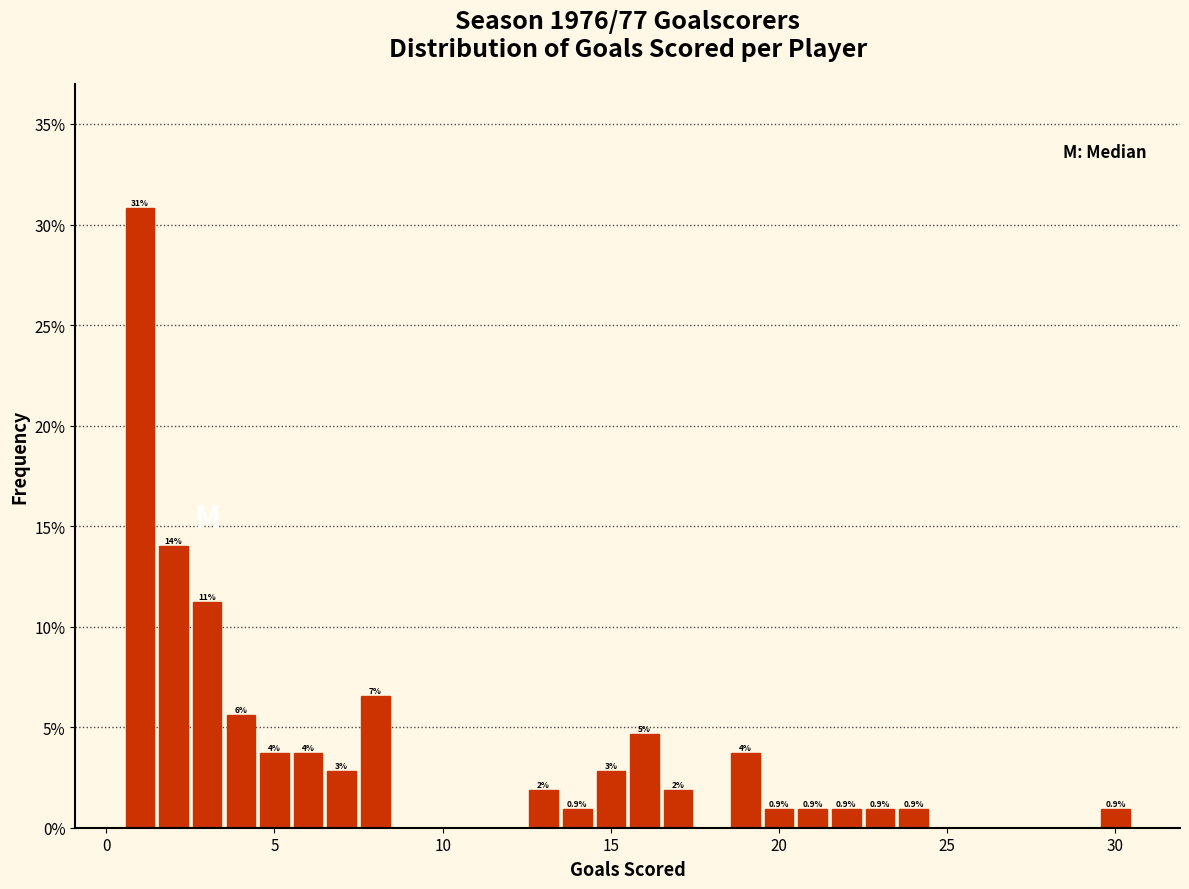

Around what value on the x-axis is the tallest bar? Give the approximate position of its centre, as read against the axis.

1.0